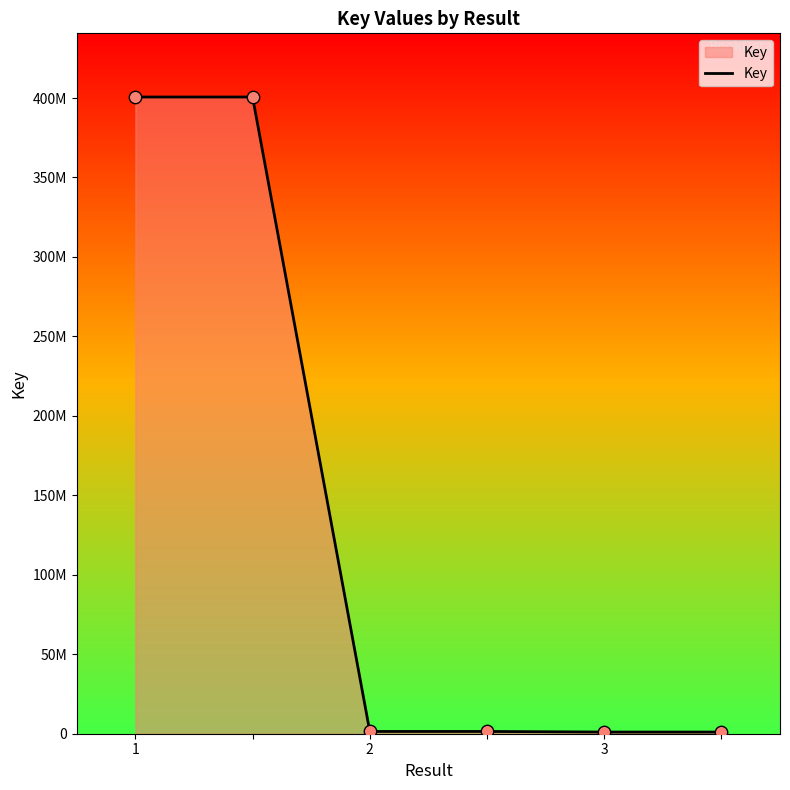

Does the chart have visible grid lines?

No